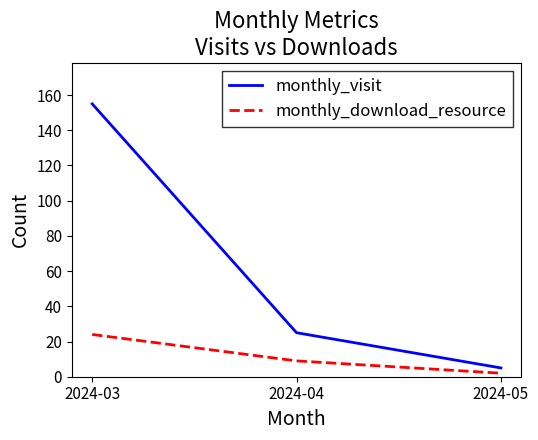

How many series are shown in this chart?

2